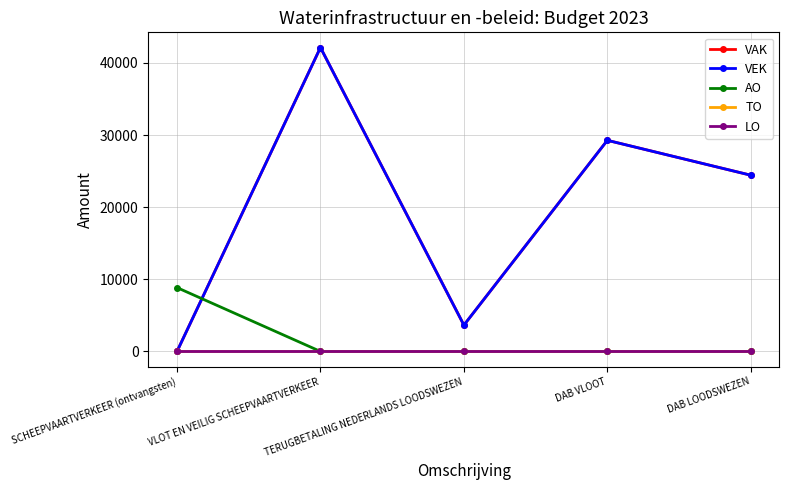

Does the chart have visible grid lines?

Yes